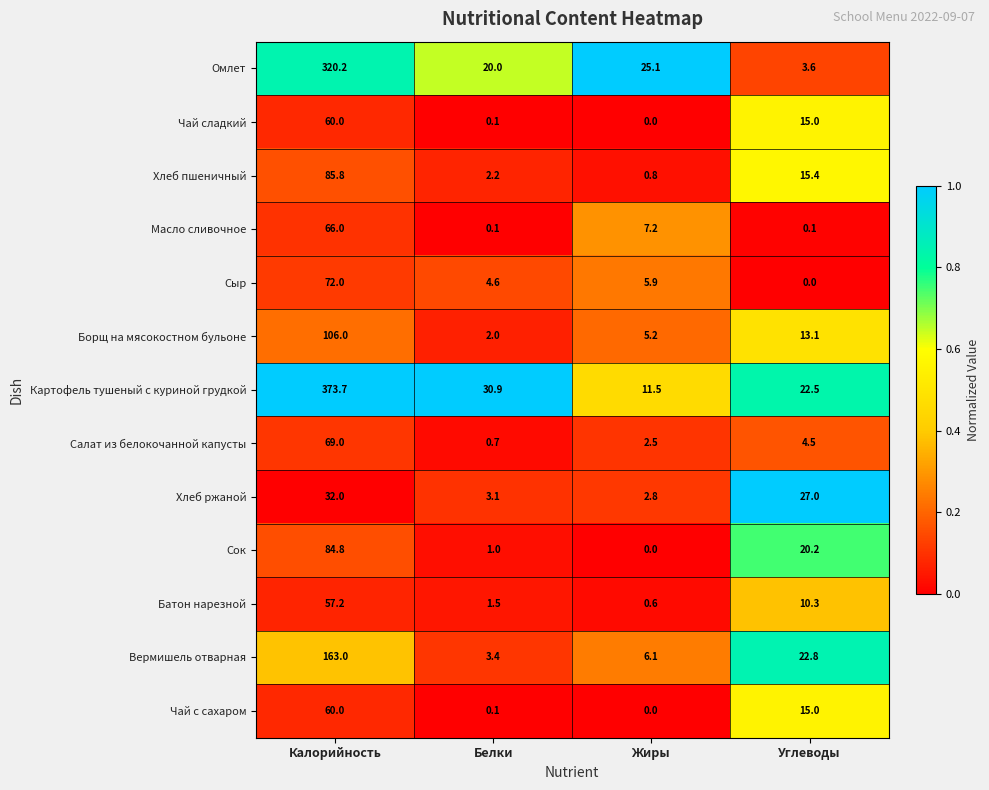

What is the difference between the maximum and minimum values in the Батон нарезной series?

56.6